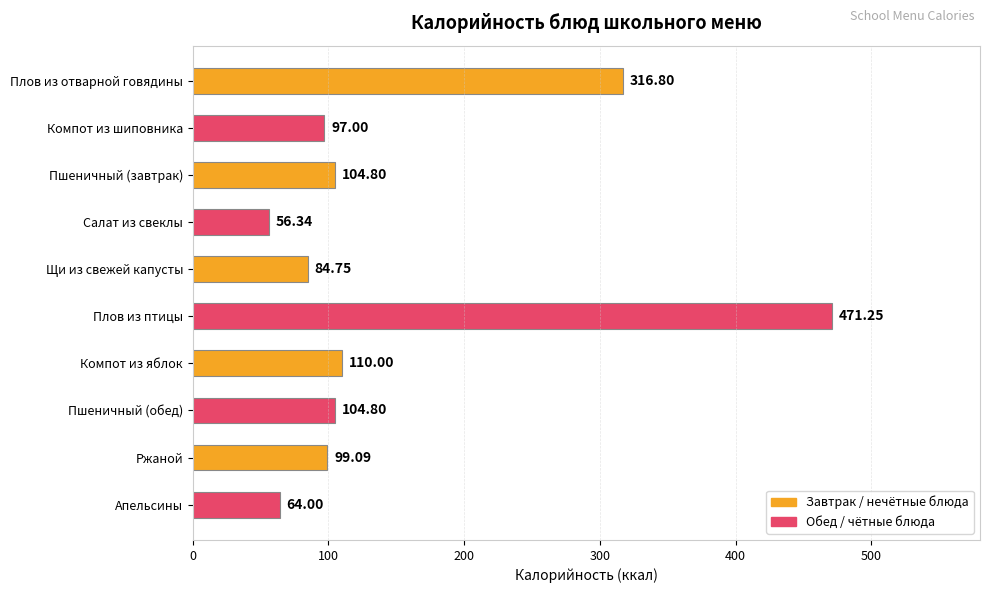

What is the change in value from Компот из шиповника to Пшеничный (завтрак)?

+7.8